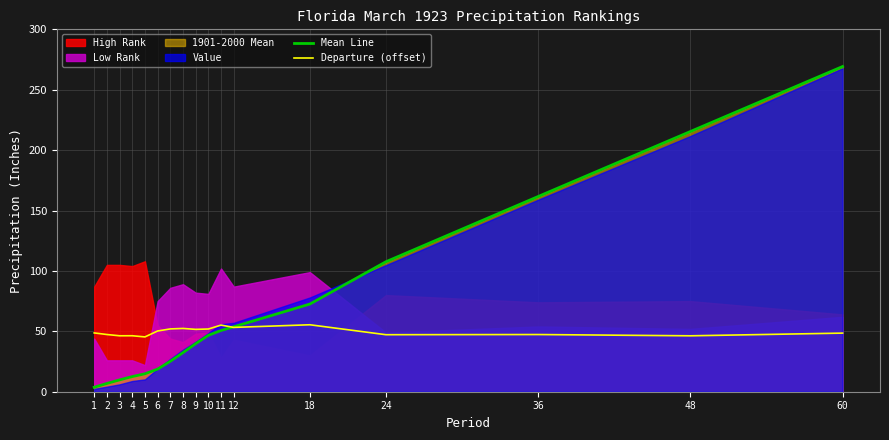

What is the difference between the Mean Line values at 5 and 4?

2.3